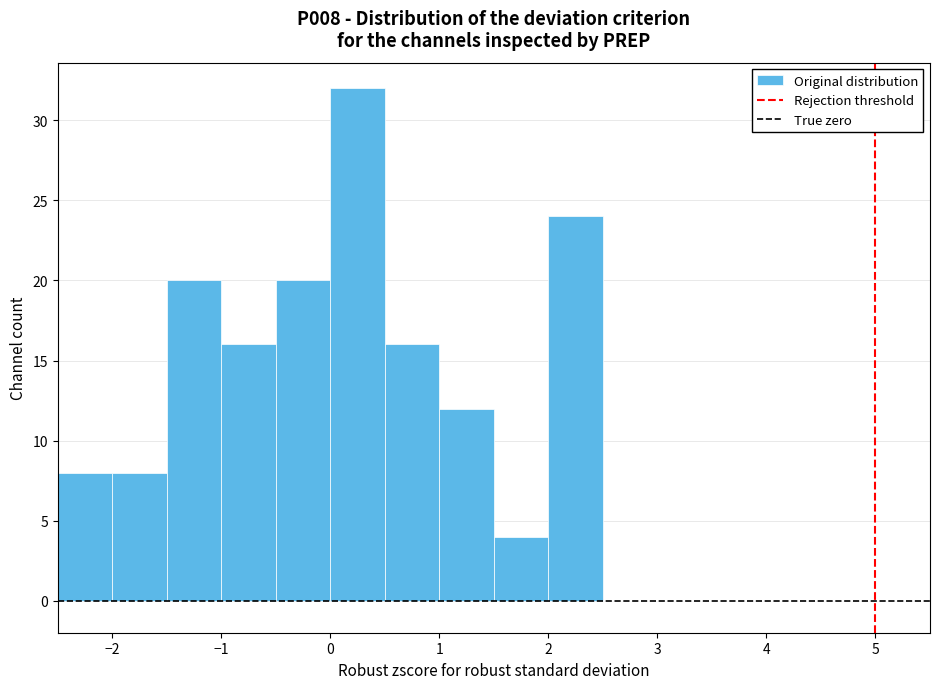

Reading left to right, list every bar in this chart as the range it spans on the x-axis followed by its height. The values are not printed on the chart, so give them approximately, as read against the axis.

-2.5 to -2.0: 8
-2.0 to -1.5: 8
-1.5 to -1.0: 20
-1.0 to -0.5: 16
-0.5 to 0.0: 20
0.0 to 0.5: 32
0.5 to 1.0: 16
1.0 to 1.5: 12
1.5 to 2.0: 4
2.0 to 2.5: 24
2.5 to 3.0: 0
3.0 to 3.5: 0
3.5 to 4.0: 0
4.0 to 4.5: 0
4.5 to 5.0: 0
5.0 to 5.5: 0